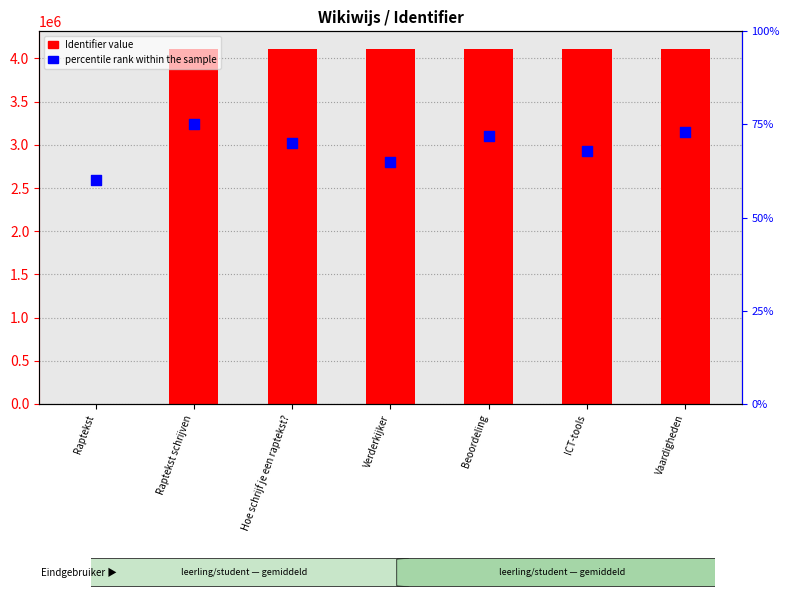

Which series contains the lowest Y value?

Identifier (y-value)